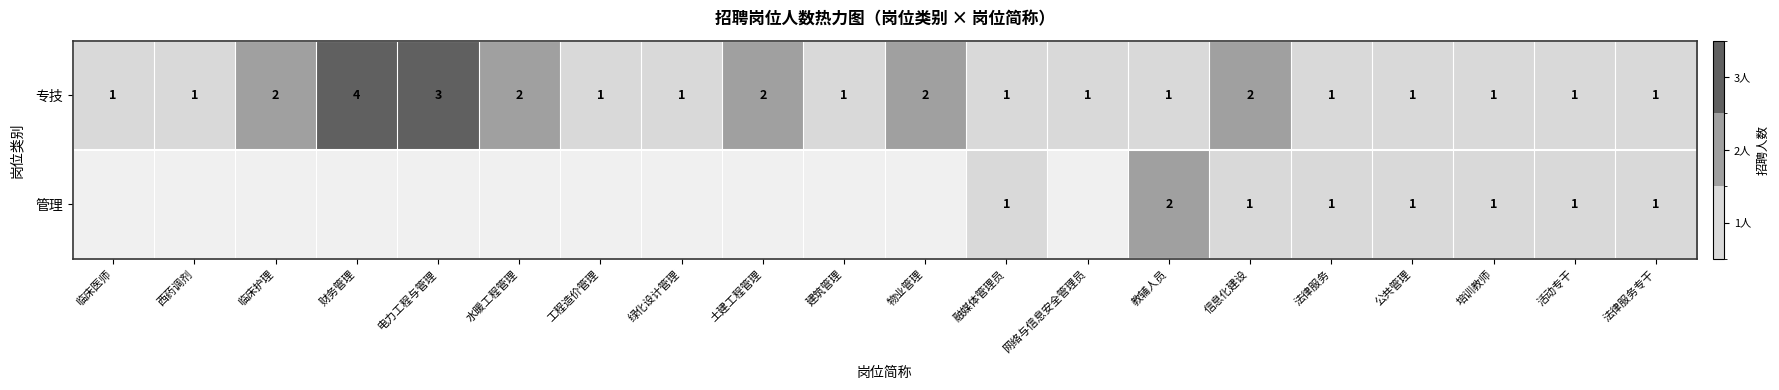

What is the greatest value displayed?

4.0